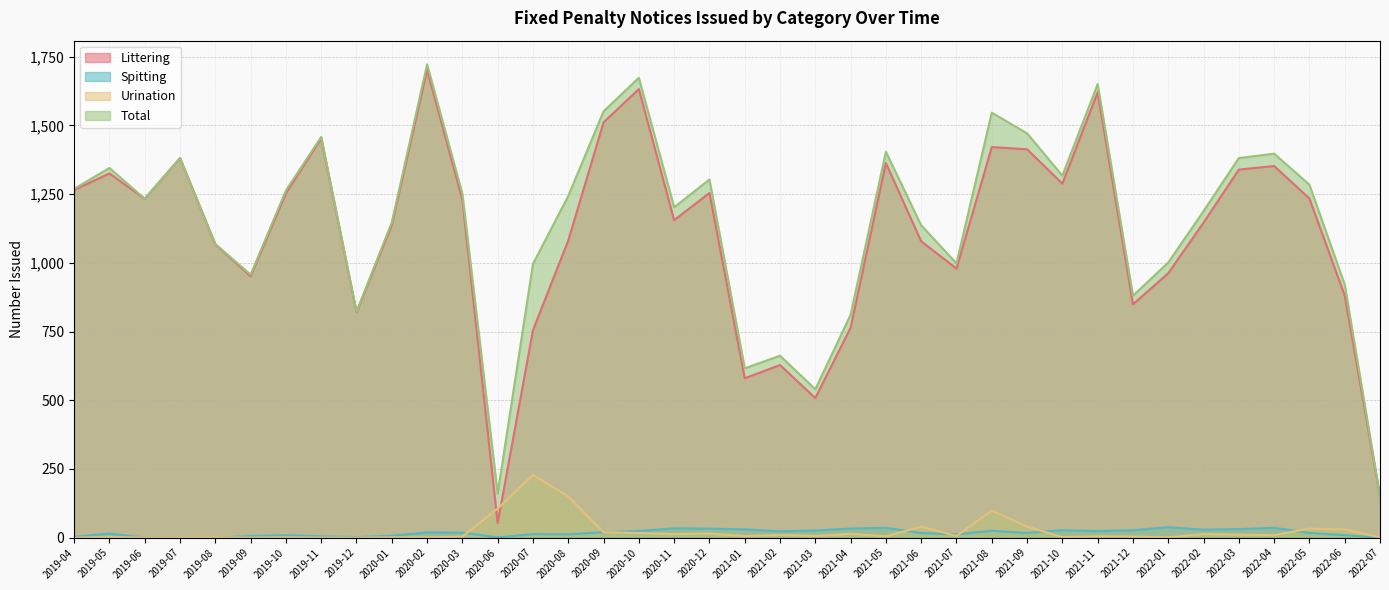

Reading right to left, transcribe all the data shown in this chart.

Littering: 2022-07=150	2022-06=881	2022-05=1234	2022-04=1352	2022-03=1339	2022-02=1146	2022-01=962	2021-12=849	2021-11=1620	2021-10=1288	2021-09=1413	2021-08=1421	2021-07=979	2021-06=1078	2021-05=1363	2021-04=764	2021-03=508	2021-02=628	2021-01=580	2020-12=1254	2020-11=1155	2020-10=1632	2020-09=1511	2020-08=1081	2020-07=755	2020-06=53	2020-03=1229	2020-02=1702	2020-01=1138	2019-12=820	2019-11=1453	2019-10=1253	2019-09=951	2019-08=1067	2019-07=1381	2019-06=1233	2019-05=1325	2019-04=1265
Spitting: 2022-07=0	2022-06=9	2022-05=17	2022-04=36	2022-03=31	2022-02=29	2022-01=38	2021-12=27	2021-11=24	2021-10=27	2021-09=17	2021-08=25	2021-07=12	2021-06=17	2021-05=36	2021-04=33	2021-03=26	2021-02=23	2021-01=30	2020-12=33	2020-11=34	2020-10=24	2020-09=20	2020-08=12	2020-07=13	2020-06=1	2020-03=18	2020-02=19	2020-01=7	2019-12=2	2019-11=5	2019-10=9	2019-09=6	2019-08=0	2019-07=0	2019-06=0	2019-05=15	2019-04=3
Urination: 2022-07=1	2022-06=30	2022-05=33	2022-04=9	2022-03=11	2022-02=13	2022-01=1	2021-12=4	2021-11=5	2021-10=2	2021-09=40	2021-08=99	2021-07=6	2021-06=40	2021-05=5	2021-04=14	2021-03=6	2021-02=10	2021-01=6	2020-12=15	2020-11=13	2020-10=17	2020-09=20	2020-08=150	2020-07=228	2020-06=106	2020-03=4	2020-02=1	2020-01=1	2019-12=0	2019-11=0	2019-10=1	2019-09=0	2019-08=1	2019-07=0	2019-06=0	2019-05=2	2019-04=0
Total: 2022-07=151	2022-06=921	2022-05=1284	2022-04=1397	2022-03=1381	2022-02=1188	2022-01=1001	2021-12=880	2021-11=1650	2021-10=1317	2021-09=1471	2021-08=1546	2021-07=998	2021-06=1136	2021-05=1404	2021-04=811	2021-03=540	2021-02=662	2021-01=616	2020-12=1303	2020-11=1202	2020-10=1673	2020-09=1551	2020-08=1243	2020-07=996	2020-06=160	2020-03=1251	2020-02=1722	2020-01=1147	2019-12=822	2019-11=1458	2019-10=1263	2019-09=957	2019-08=1068	2019-07=1381	2019-06=1233	2019-05=1345	2019-04=1269